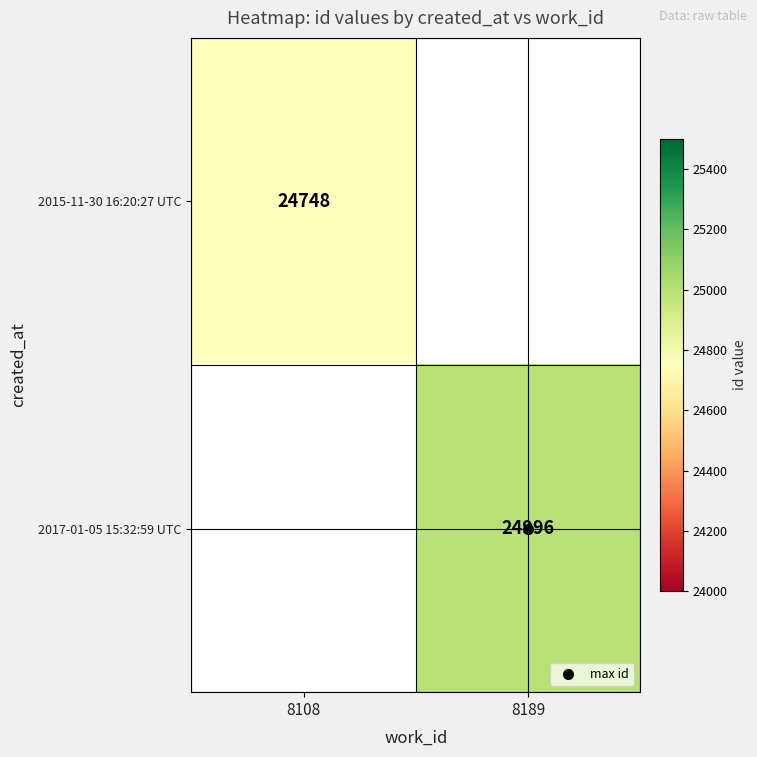

Which category has the highest value in the 2017-01-05 15:32:59 UTC series?

8108